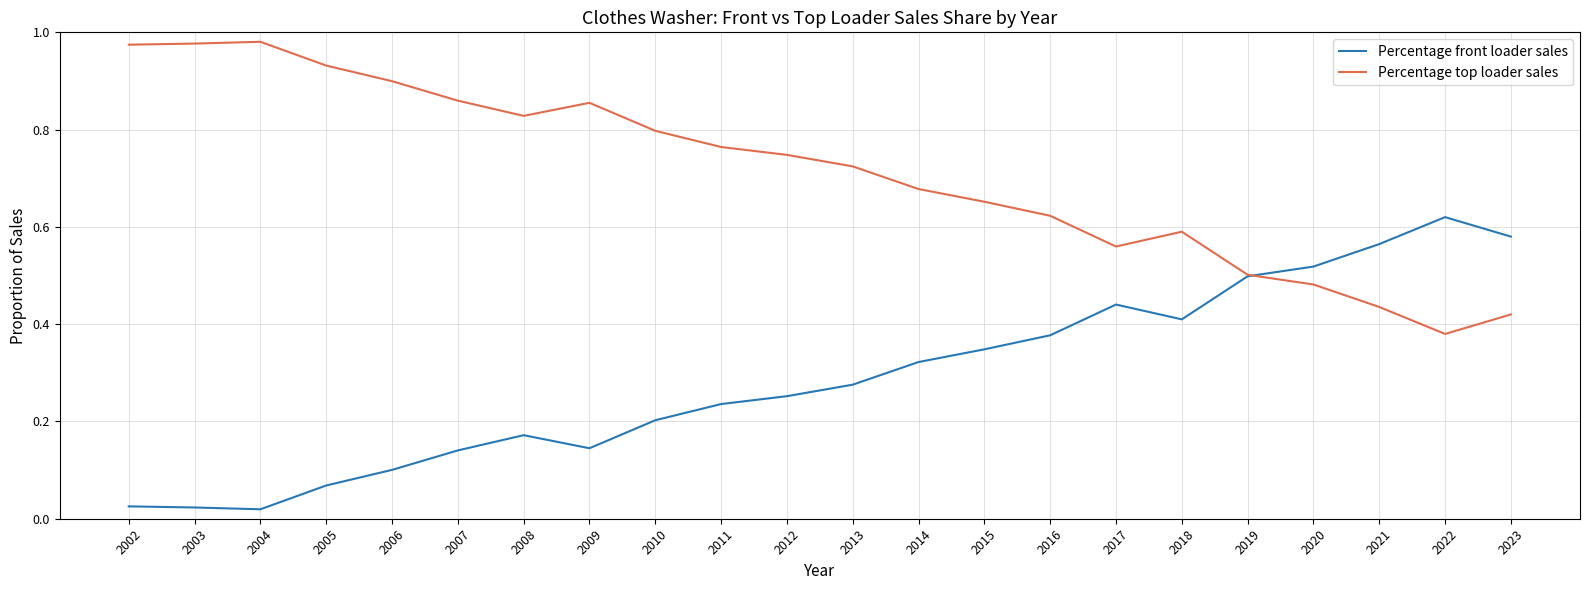

The Percentage front loader sales series shows 0.3 at 2011. True or false?

False